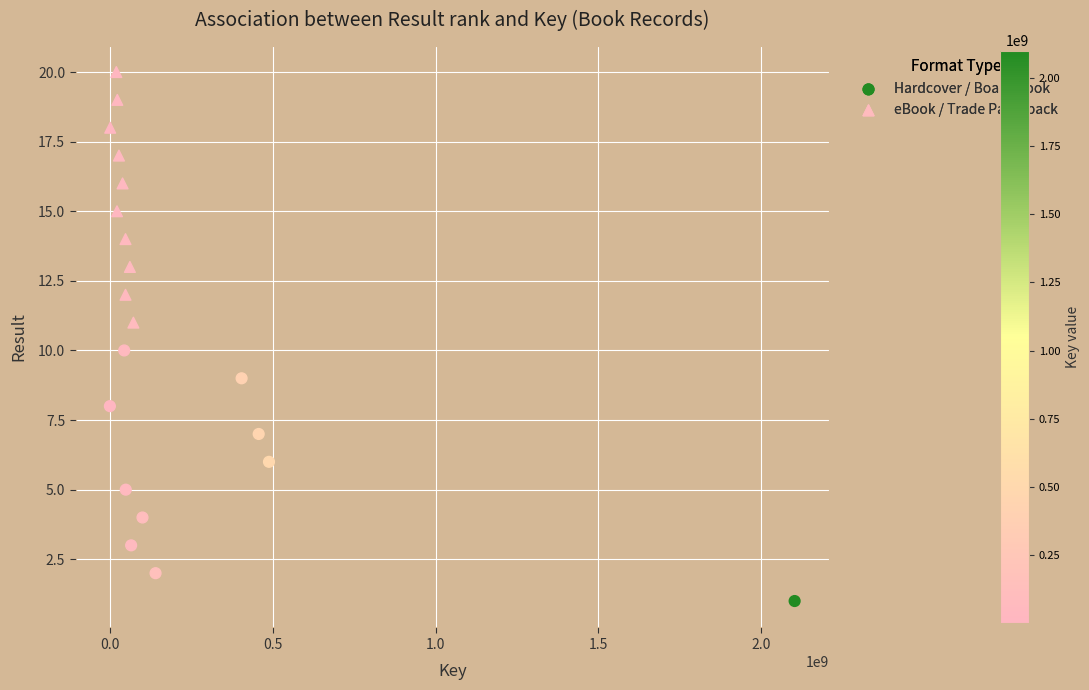

What are all the series names shown in the legend?

Hardcover / Board Book, eBook / Trade Paperback